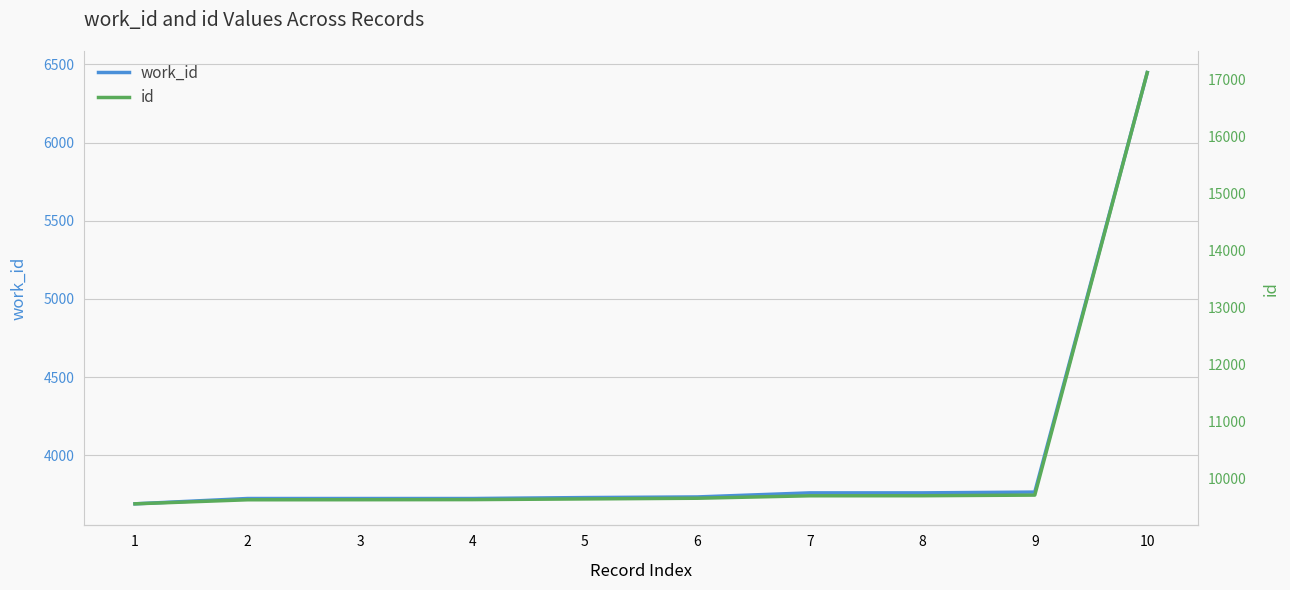

Rank the series by their maximum value, from lowest to highest.

work_id, id